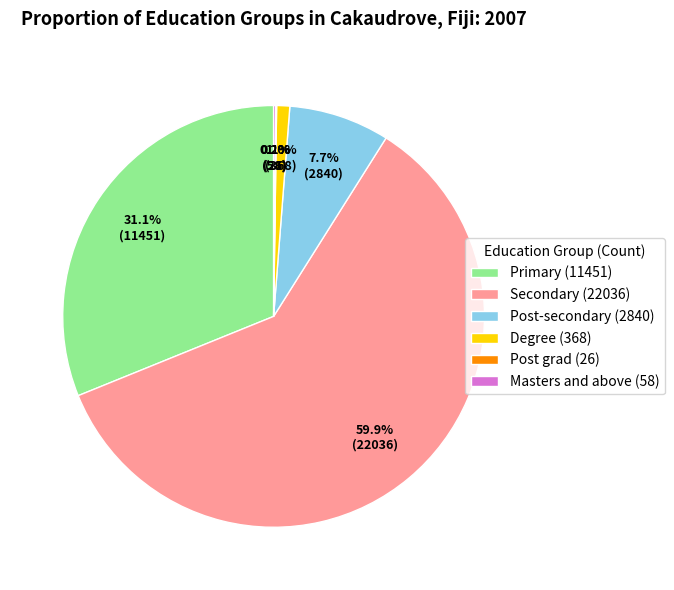

Which slice is the largest?

Secondary (22036)